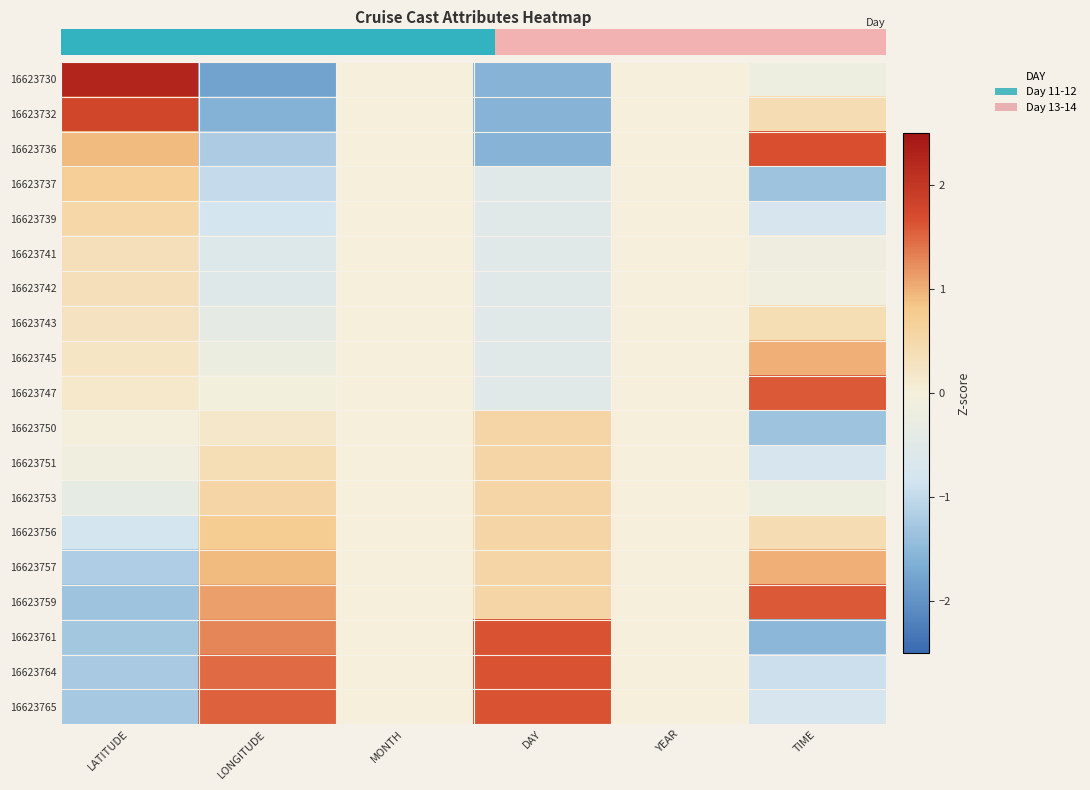

What is the greatest value displayed?

2.3